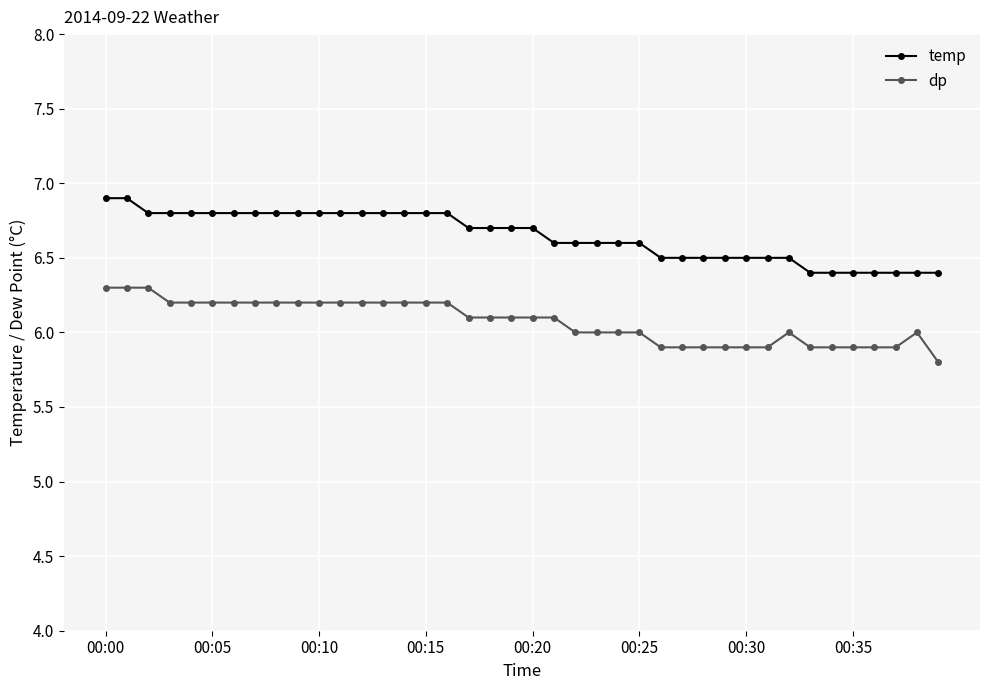

True or false: dp and temp intersect in this chart.

False